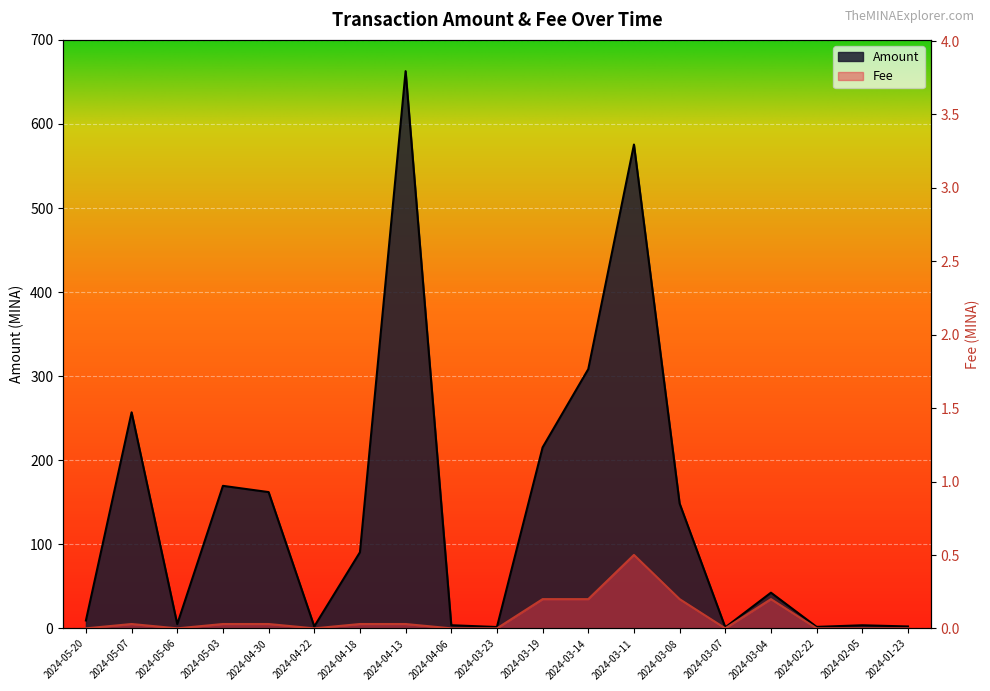

Is it true that Amount equals 4.6 at 2024-05-20?

False